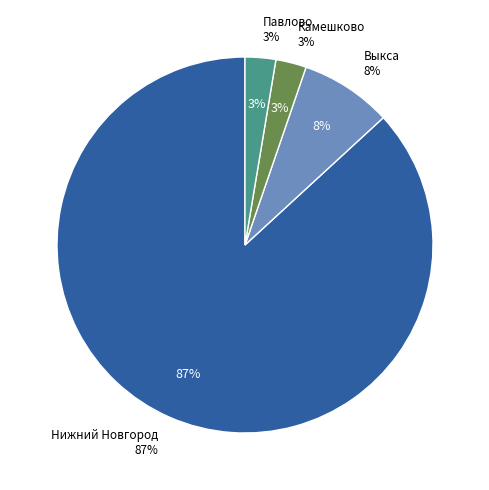

What is the majority slice?

Нижний Новгород